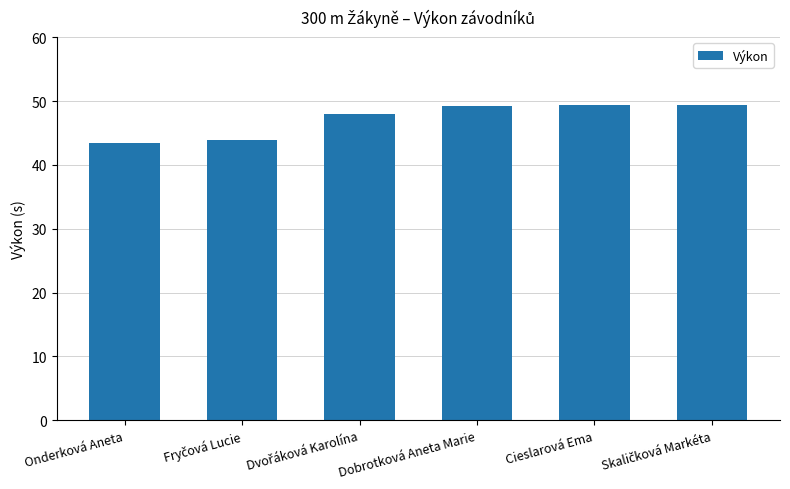

What is the greatest value displayed?

49.4